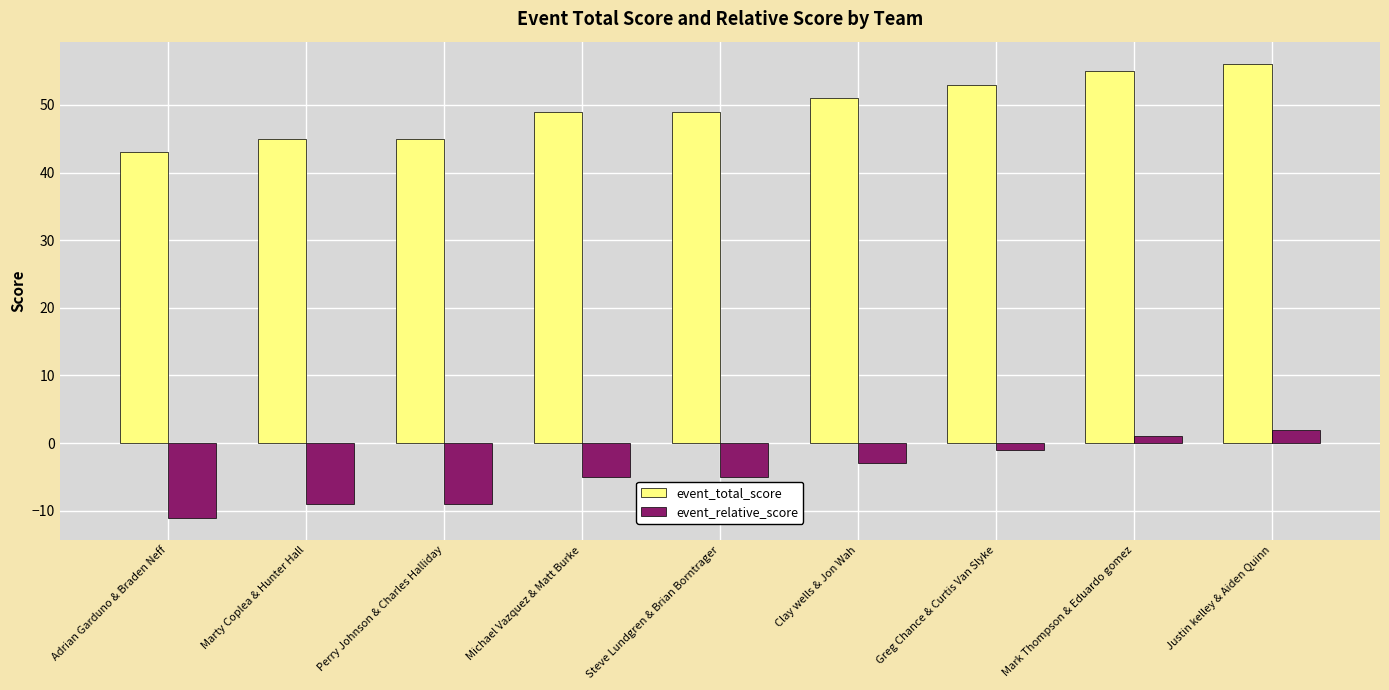

How many values in event_relative_score are below zero?

7